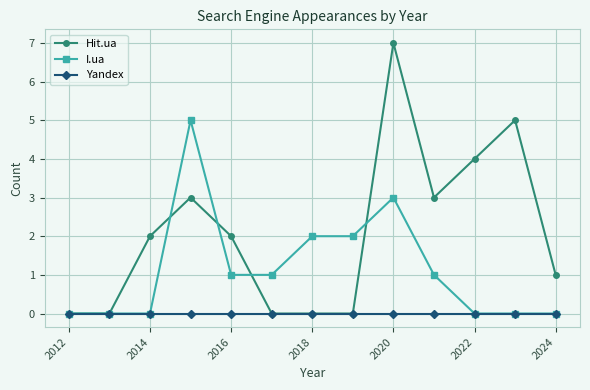

What is the value of the I.ua point at the 8th from the left?

2